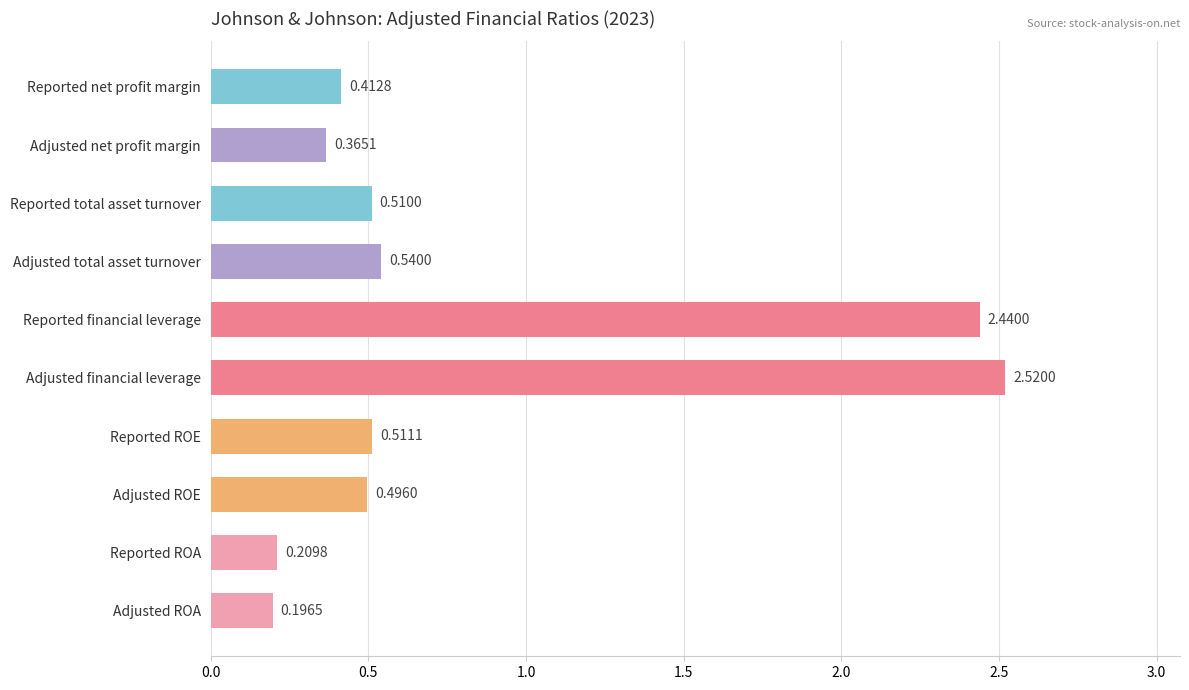

What is the label of the 8th bar from the bottom?

Reported total asset turnover